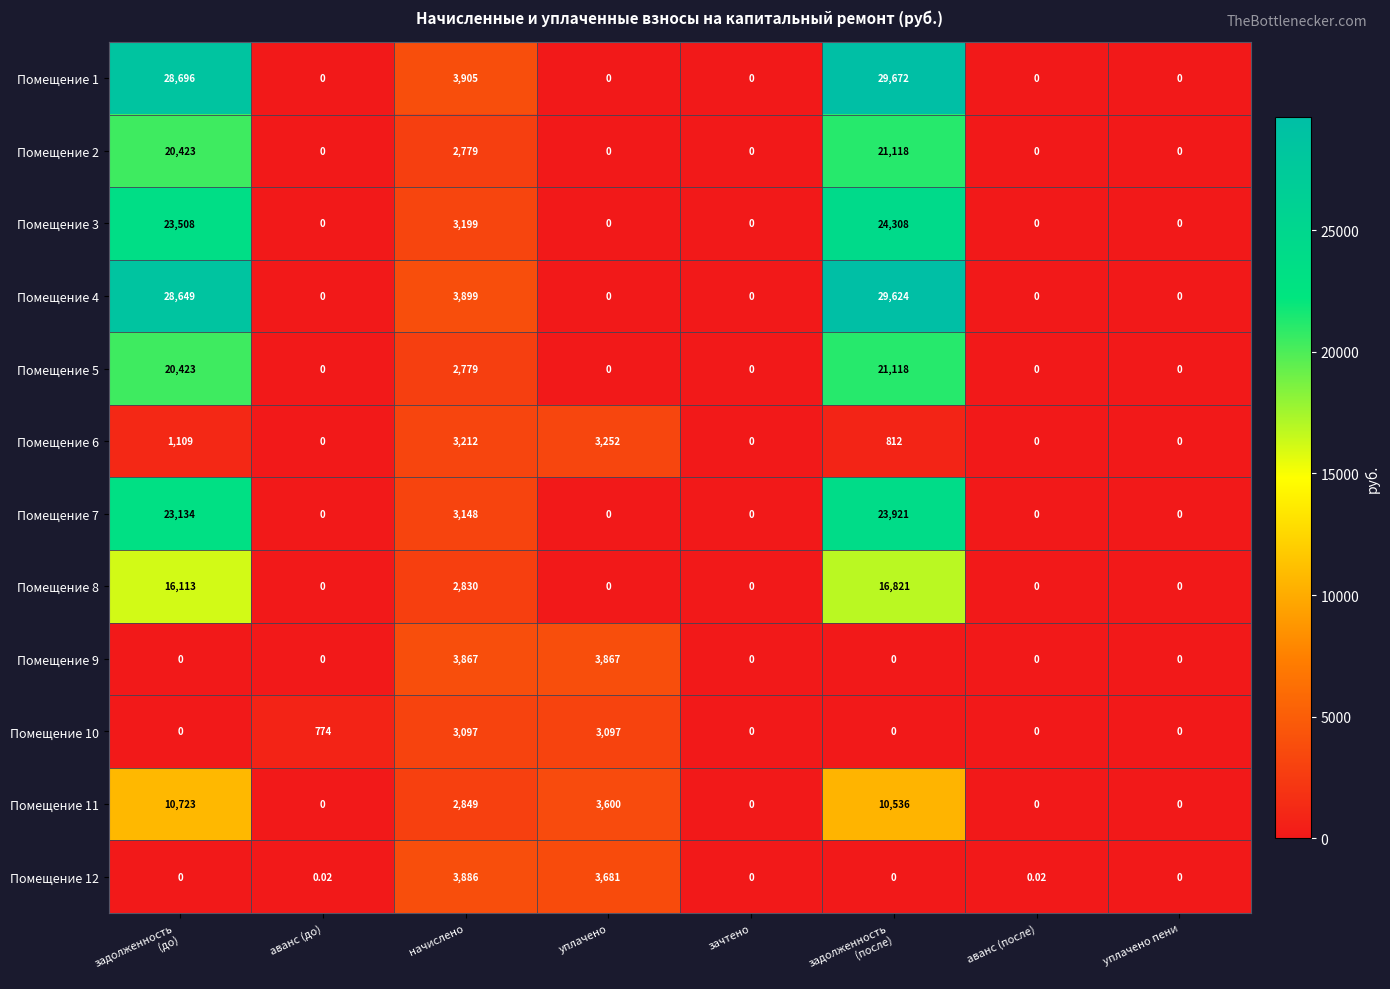

Where is Помещение 3 nearest to the value 12154?

начислено